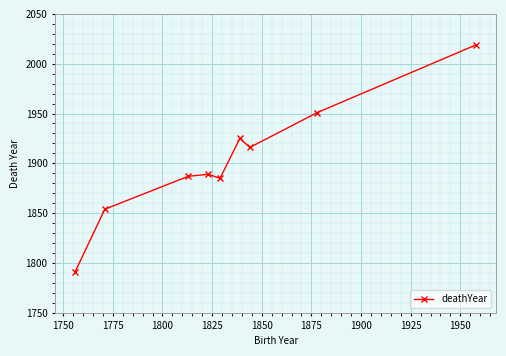

Reading left to right, list all the values displayed in this chart.

1791	1854	1887	1889	1885	1925	1916	1951	2019